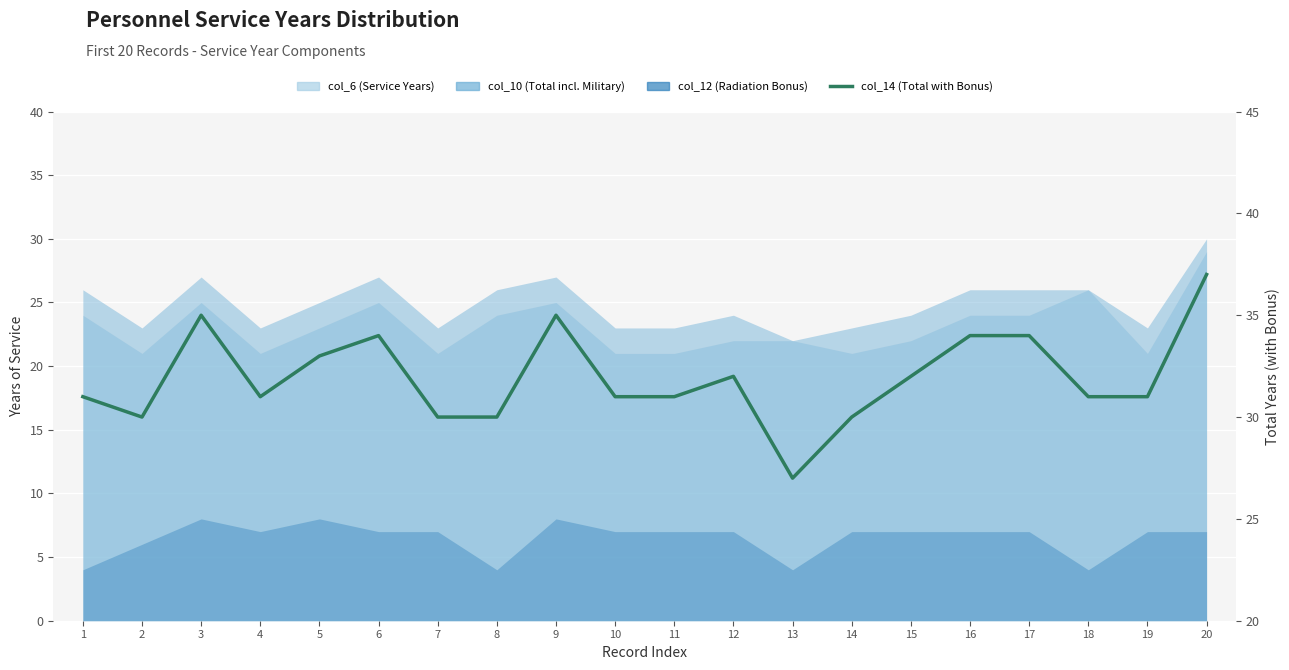

Count the number of values greater than 31.

9